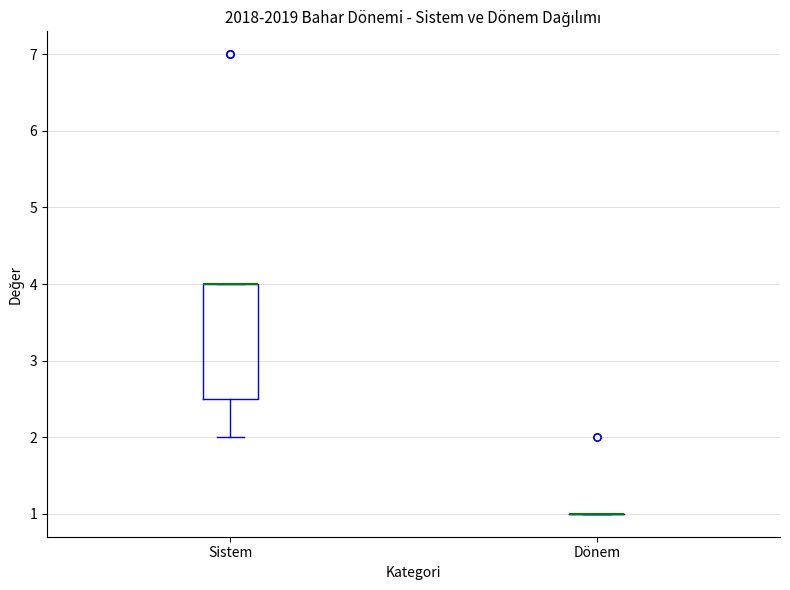

Reading left to right, transcribe this box plot: for each box, give where its median line is, the range the box spans, and where its two whiskers end, as read against the y-axis. The values are not printed on the chart, so give them approximately, as read against the axis.

Sistem: median 4.0 (drawn on the box's upper edge), box 2.5 to 4.0, whiskers 2.0 to 4.0
Dönem: box collapsed to a line at 1.0, whiskers 1.0 to 1.0